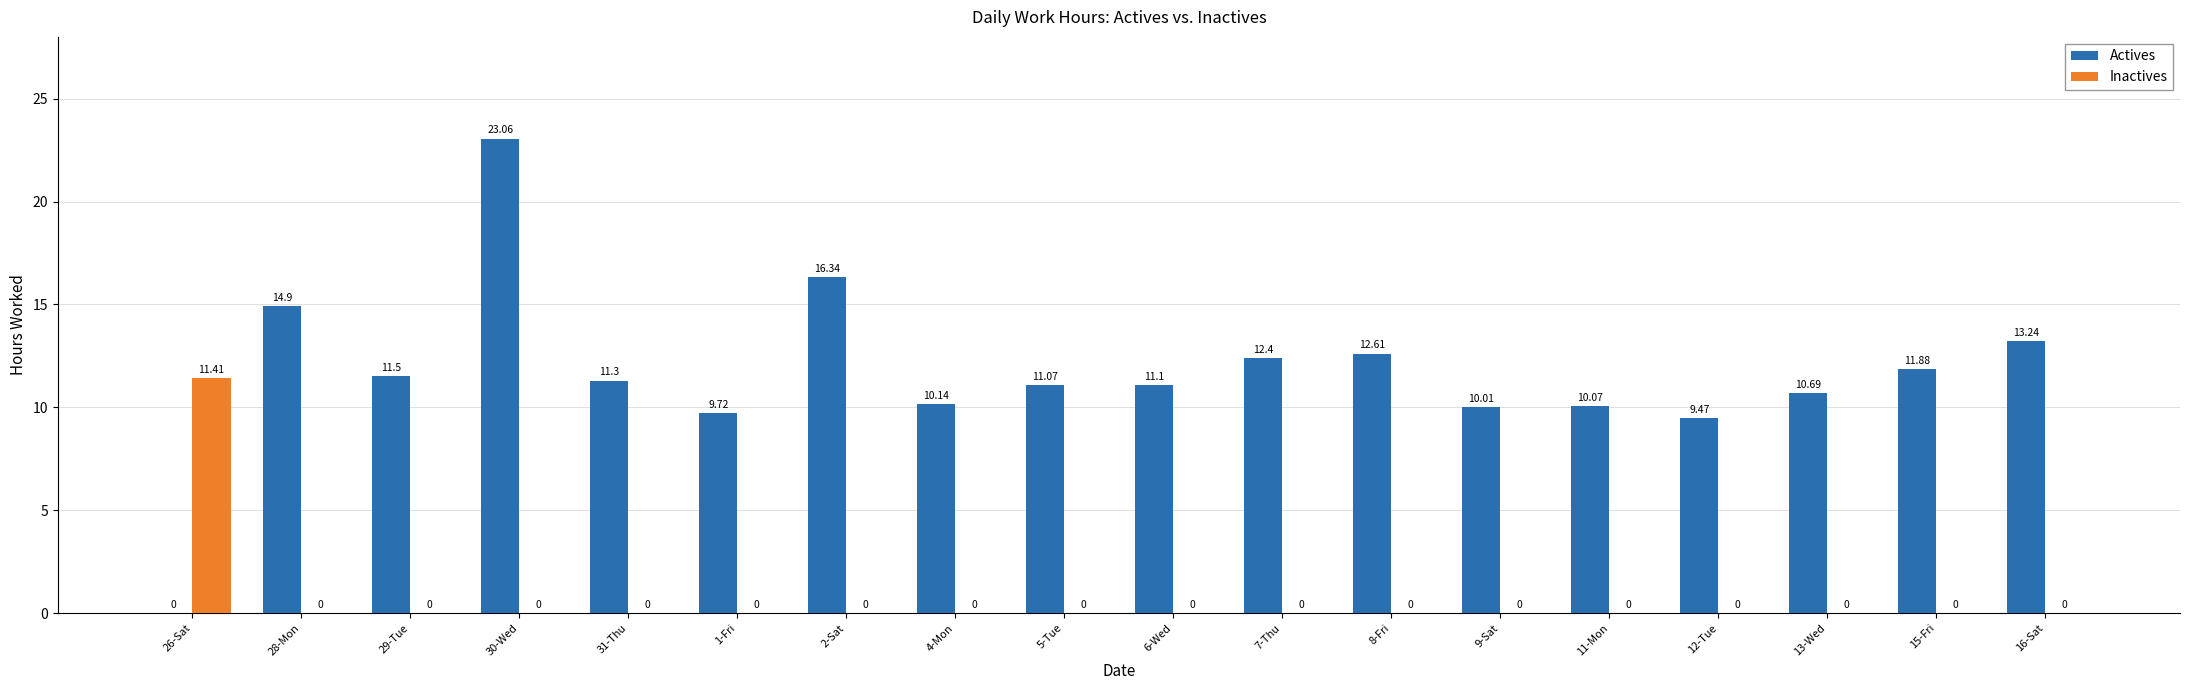

Reading left to right, transcribe all the data shown in this chart.

Actives: 0.0	14.9	11.5	23.1	11.3	9.7	16.3	10.1	11.1	11.1	12.4	12.6	10.0	10.1	9.5	10.7	11.9	13.2
Inactives: 11.4	0.0	0.0	0.0	0.0	0.0	0.0	0.0	0.0	0.0	0.0	0.0	0.0	0.0	0.0	0.0	0.0	0.0